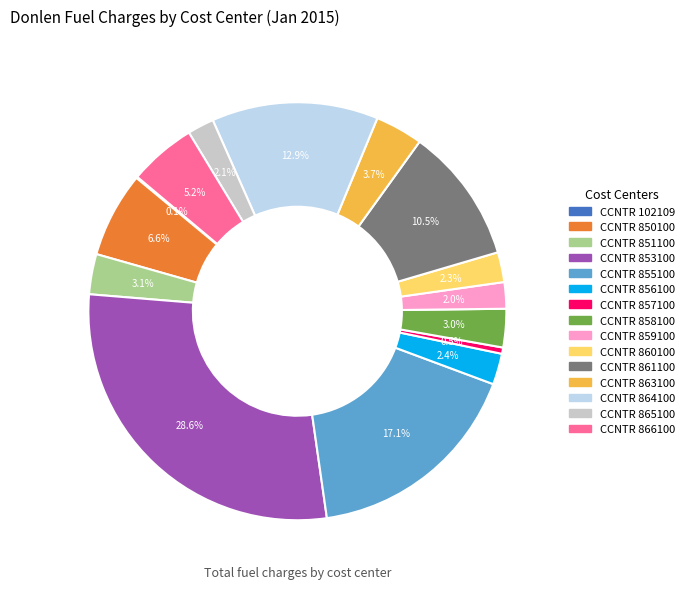

Is there any slice that represents more than half of the pie?

No